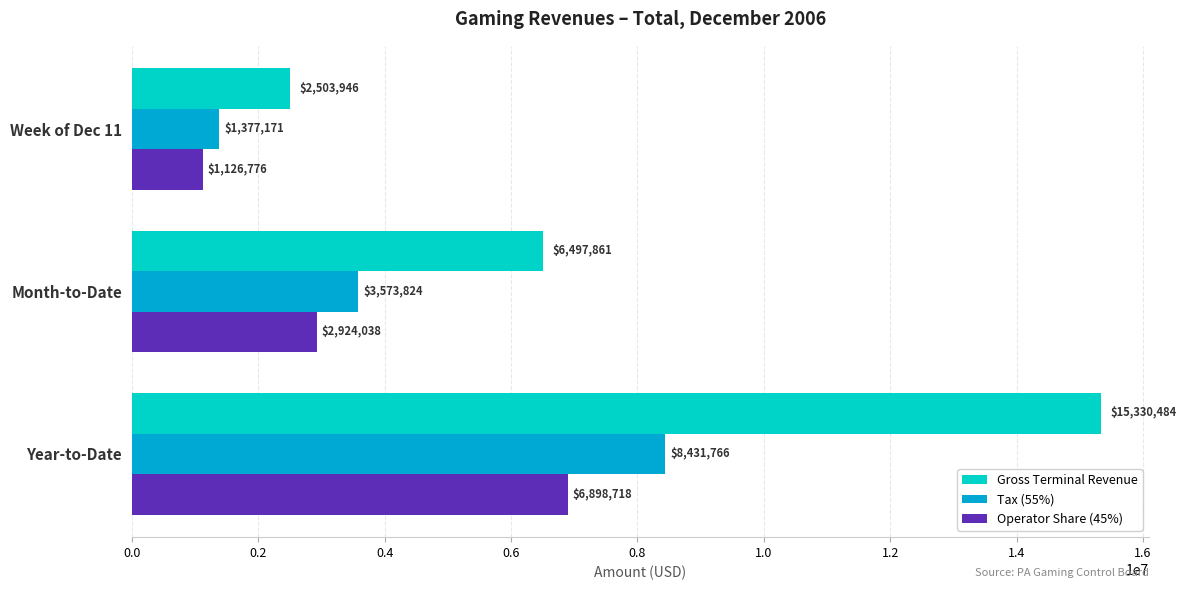

Which series has the widest spread of values?

Gross Terminal Revenue